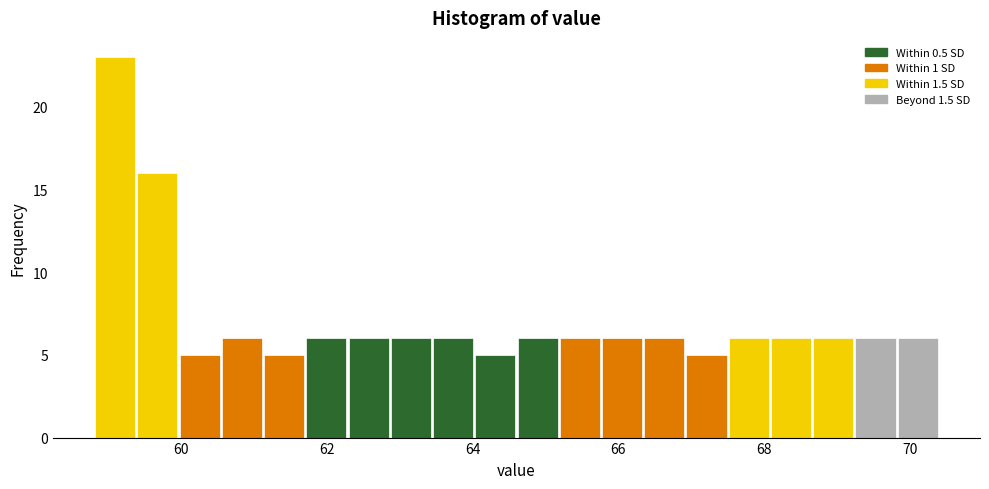

Read against the x-axis, roughly where is the centre of the tallest bar?

59.0